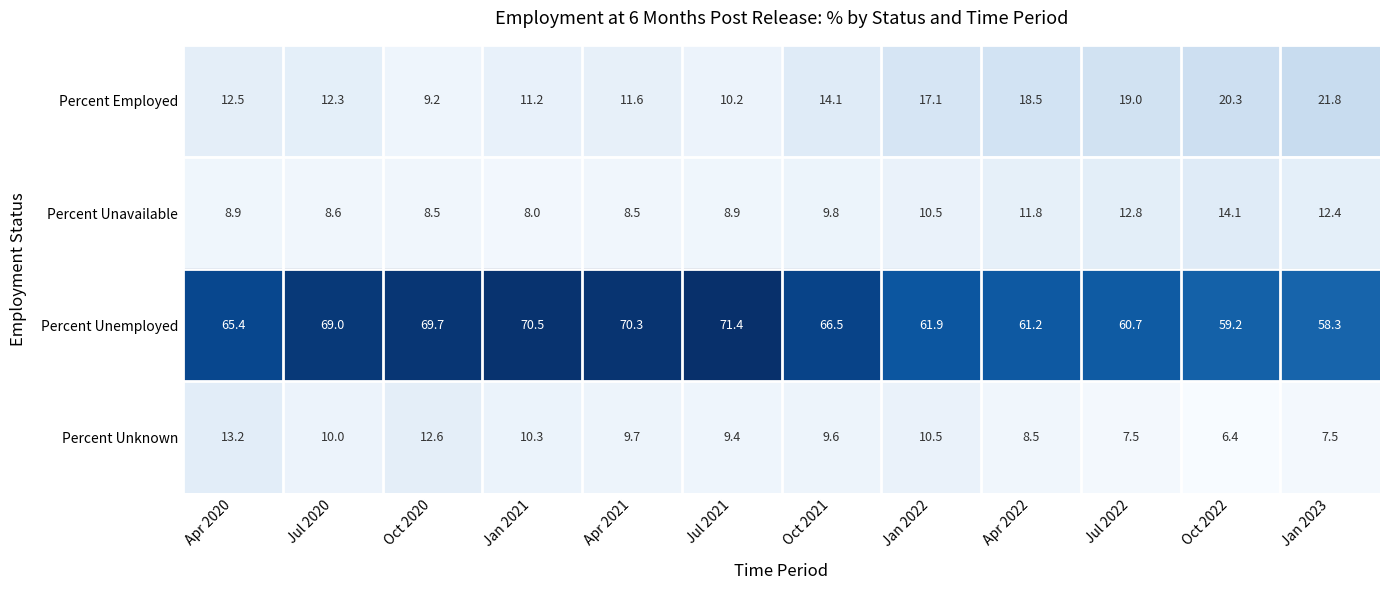

What is the sum of the Percent Unavailable values at Jan 2022 and Oct 2021?

20.3